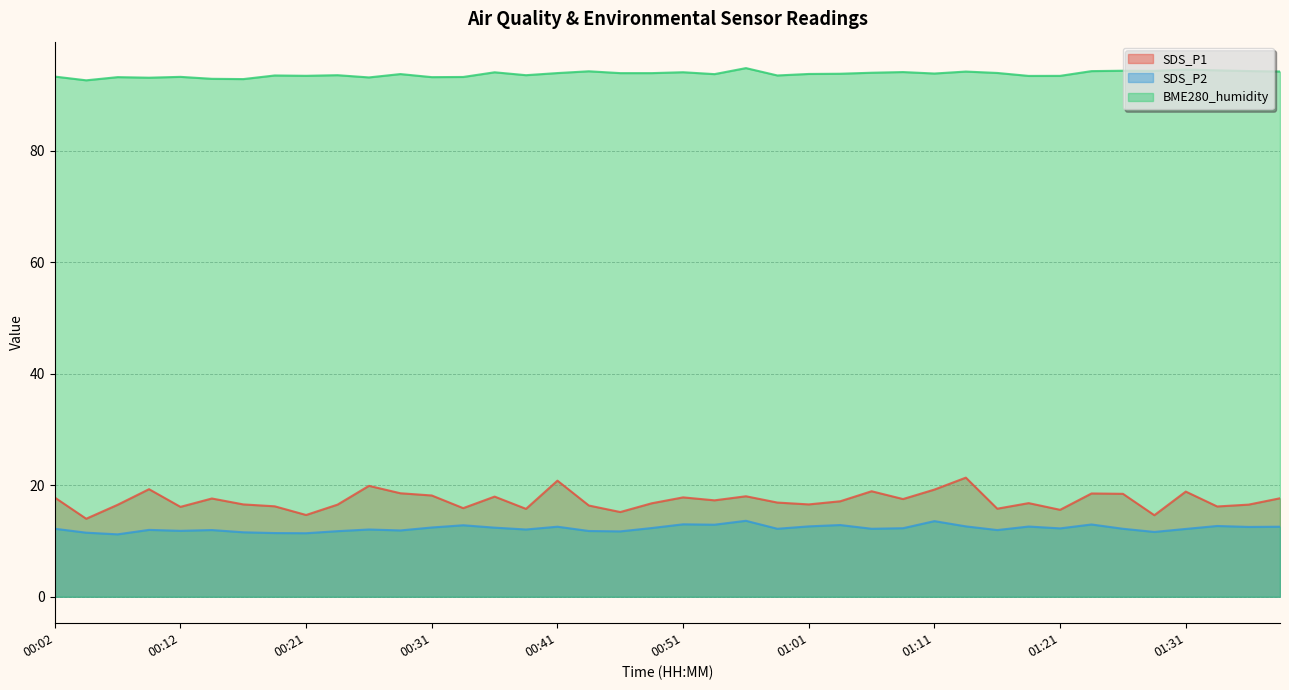

True or false: SDS_P1 and BME280_humidity intersect in this chart.

False